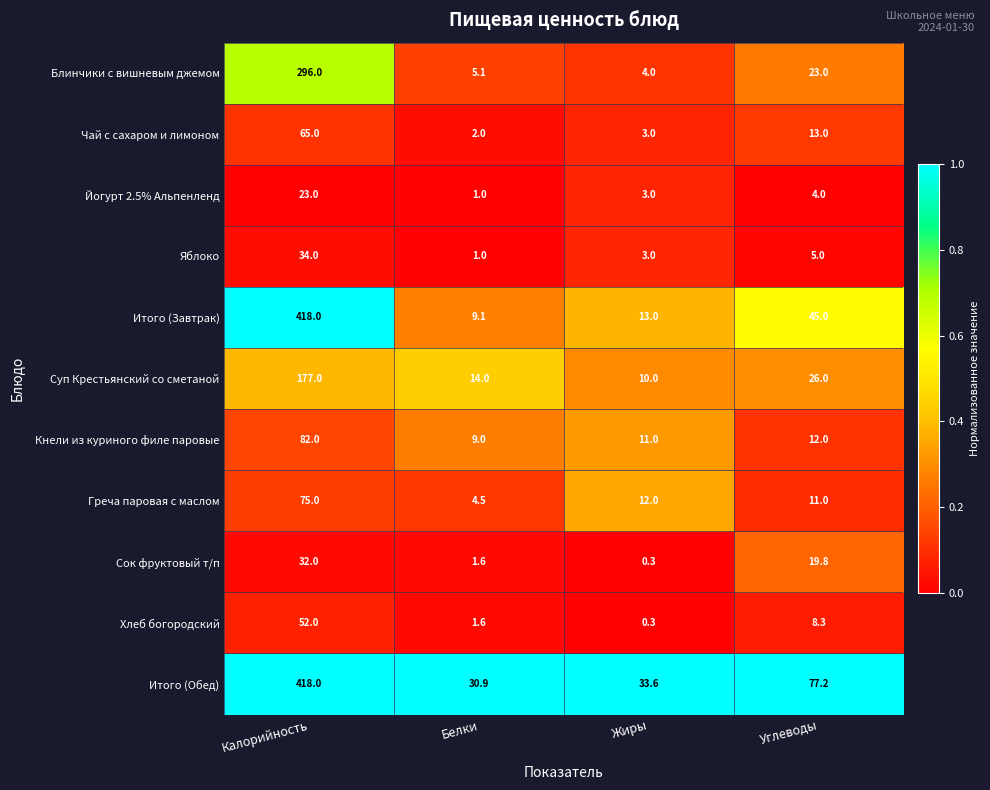

Rank the categories by Греча паровая с маслом value from lowest to highest.

Белки, Углеводы, Жиры, Калорийность